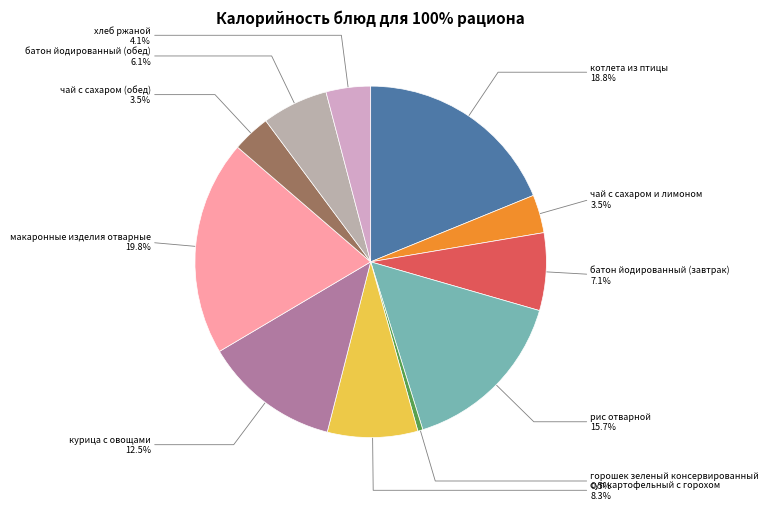

Count the number of slices in the pie.

11